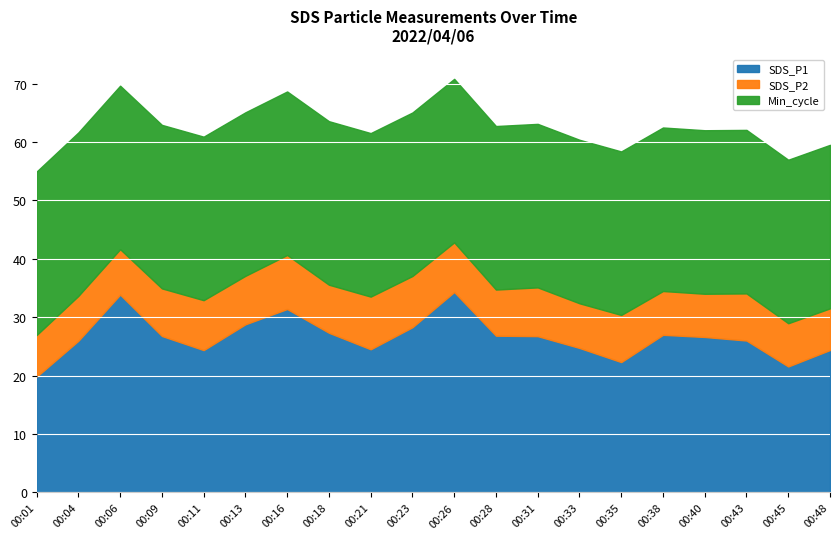

What is the spread (max minus min) of values at 00:28?

20.1